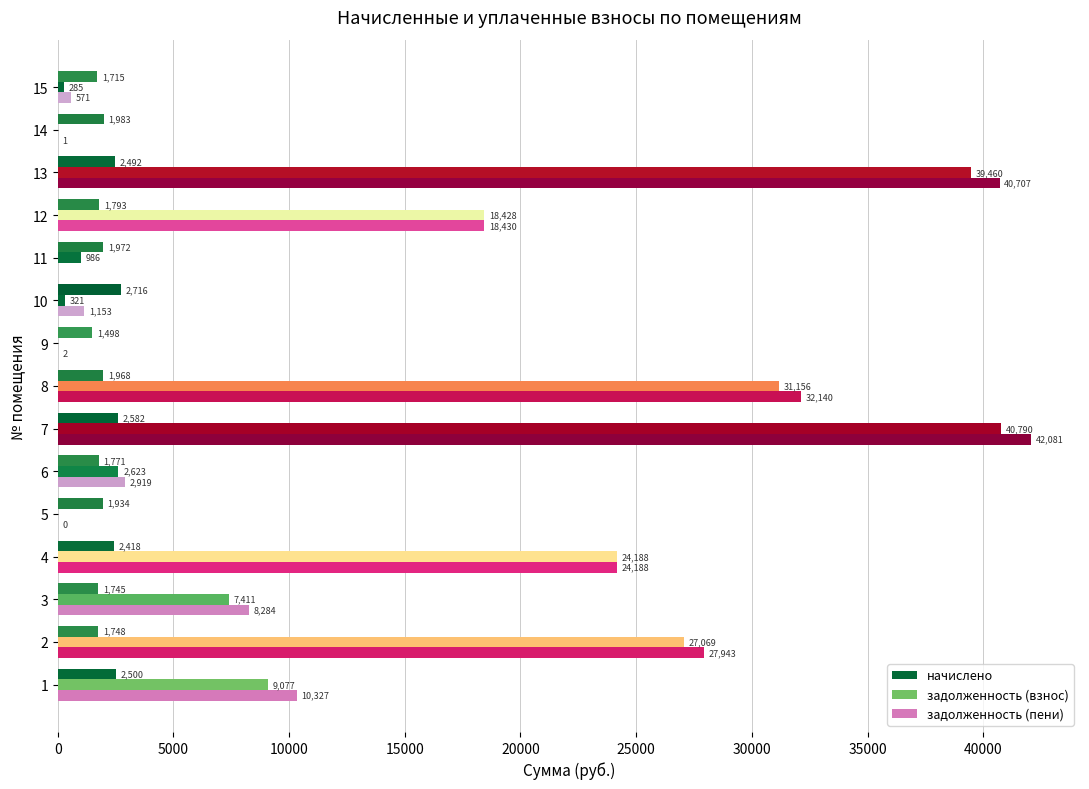

Is it true that задолженность (пени) equals 0.0 at 11?

True